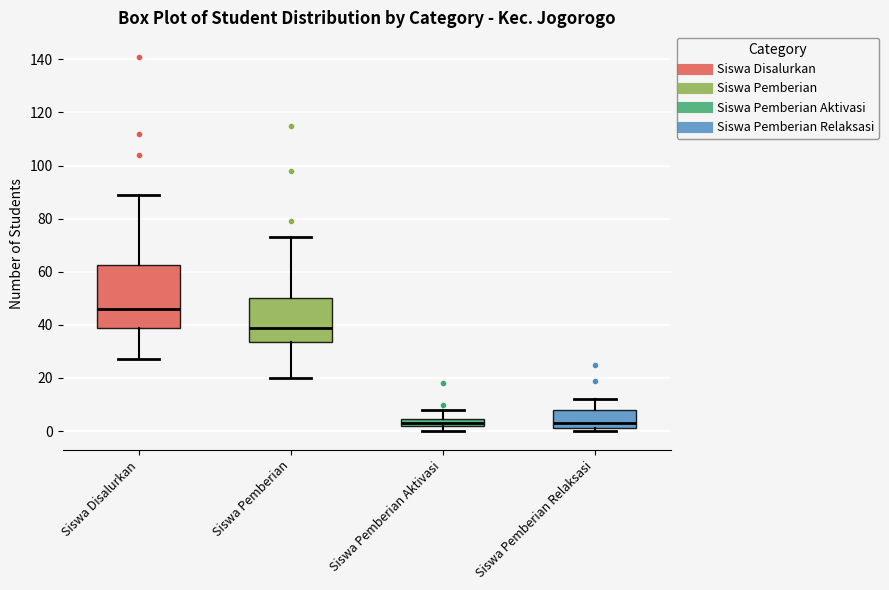

Which box is the tallest, from its lower edge to its upper edge?

Siswa Disalurkan